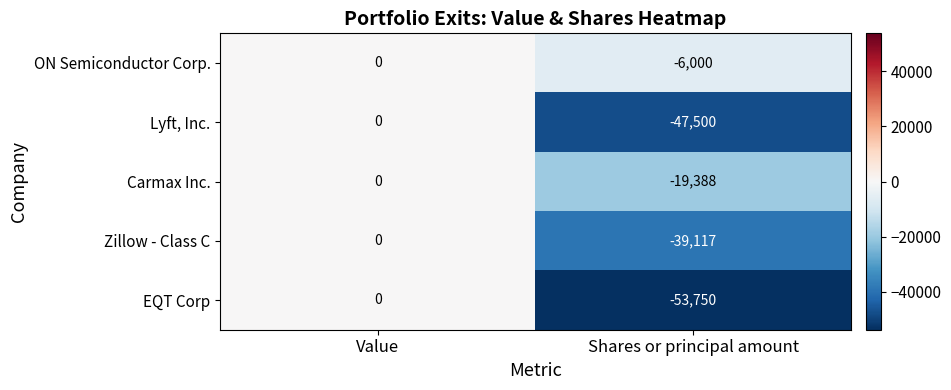

Count the number of data series in this chart.

5